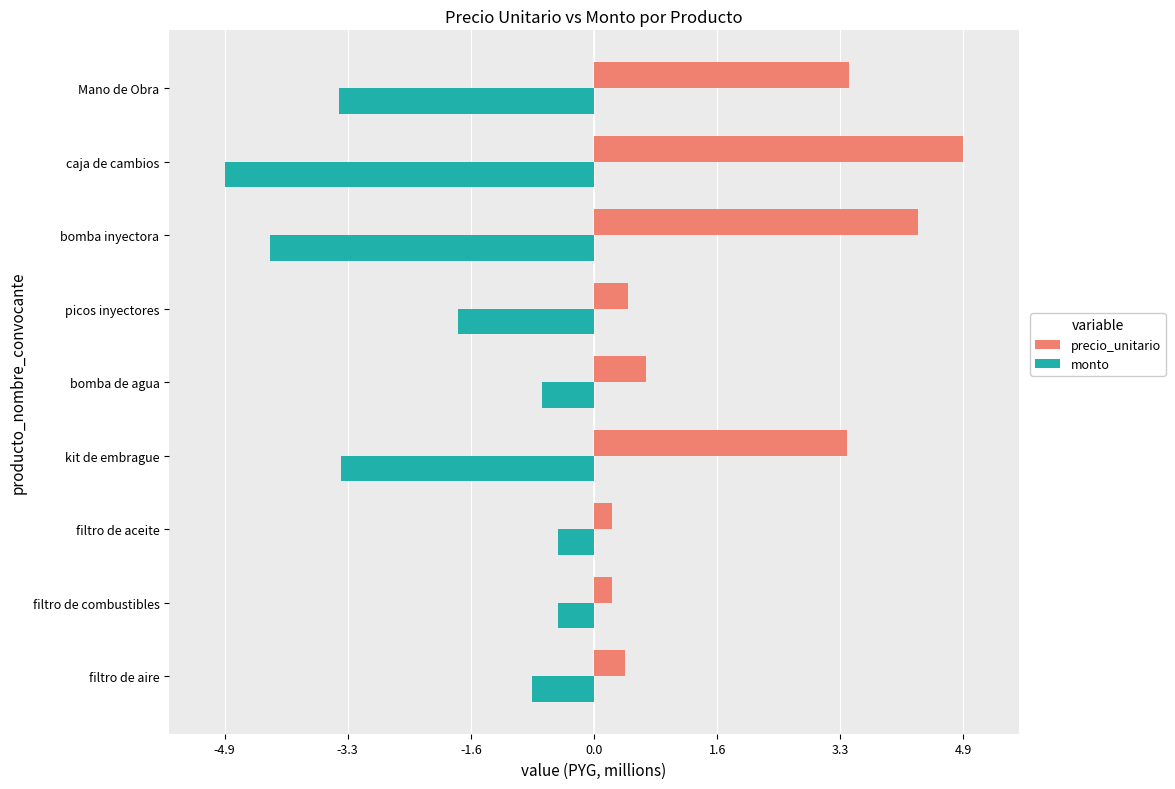

What is the minimum value shown in the chart?

-4.9